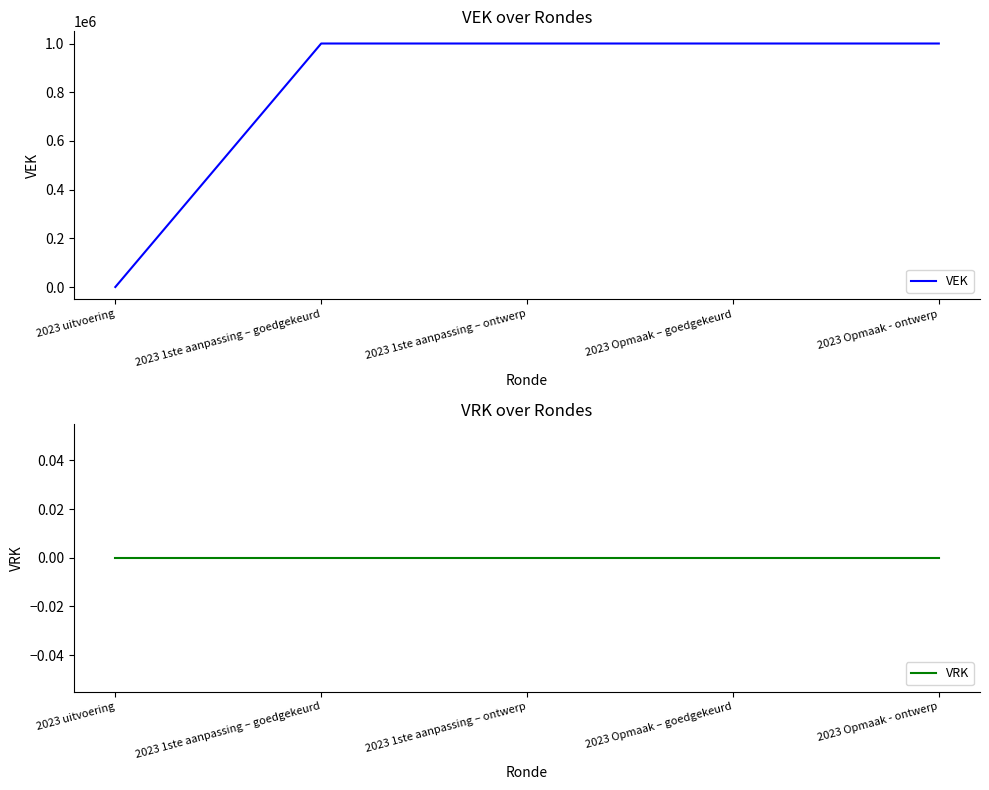

Which category has the lowest value across all series?

2023 uitvoering